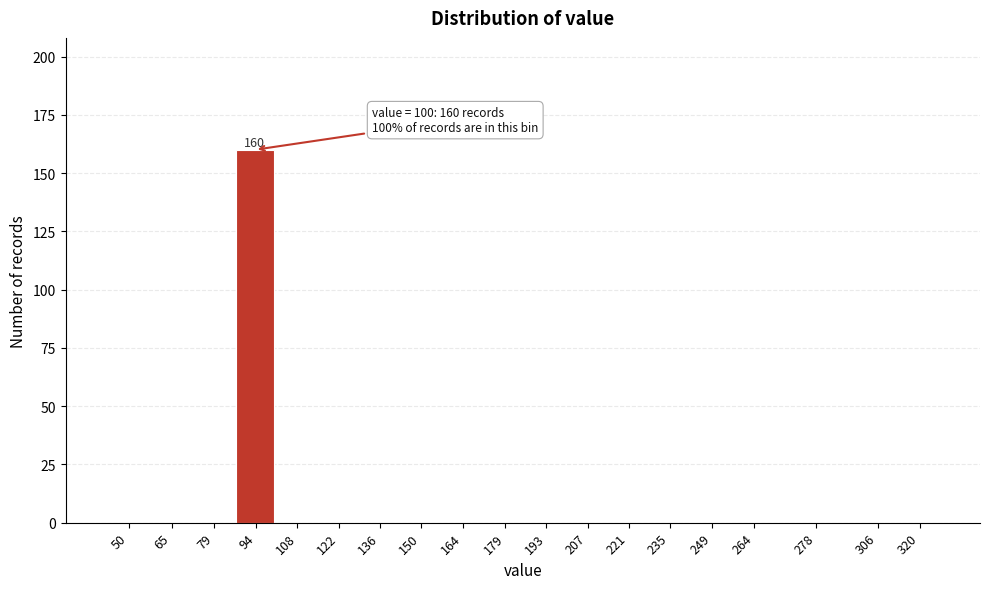

Reading left to right, transcribe all the data shown in this chart.

50=0	65=0	79=0	94=160	108=0	122=0	136=0	150=0	164=0	179=0	193=0	207=0	221=0	235=0	249=0	264=0	278=0	306=0	320=0